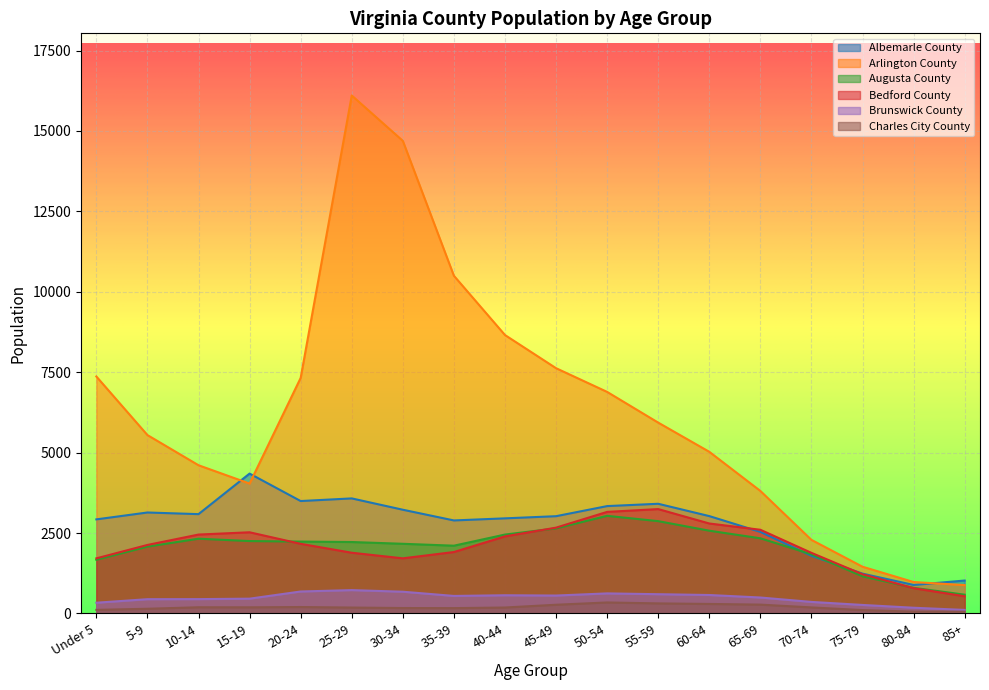

At which category does the chart reach its minimum across all series?

85+